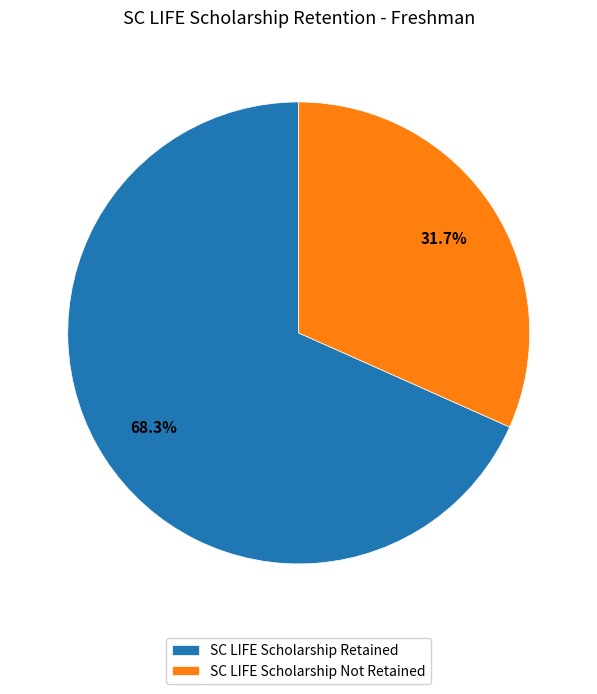

What percentage is NOT represented by SC LIFE Scholarship Retained?

31.7%